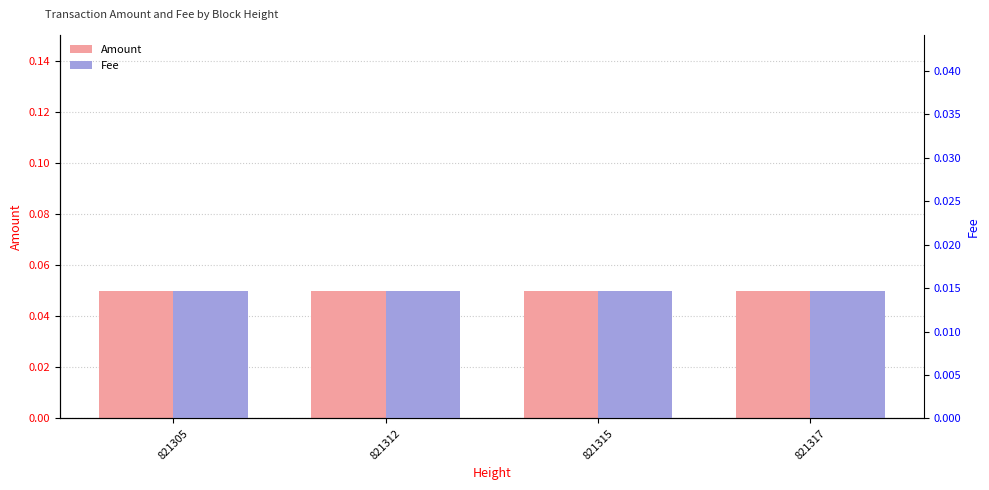

Where is Fee nearest to the value 0?

821305